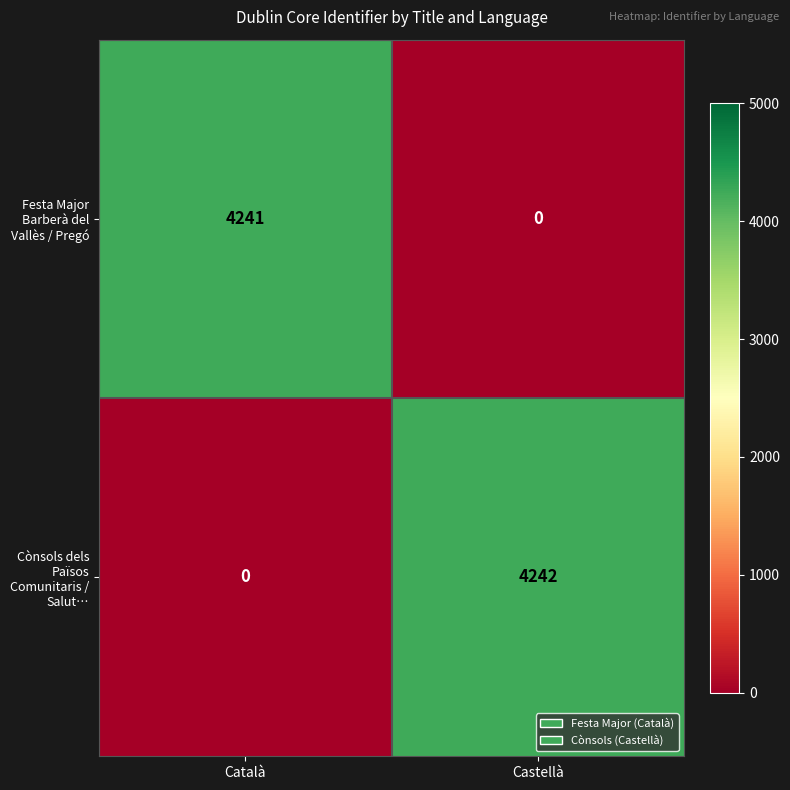

How many series are shown in this chart?

2